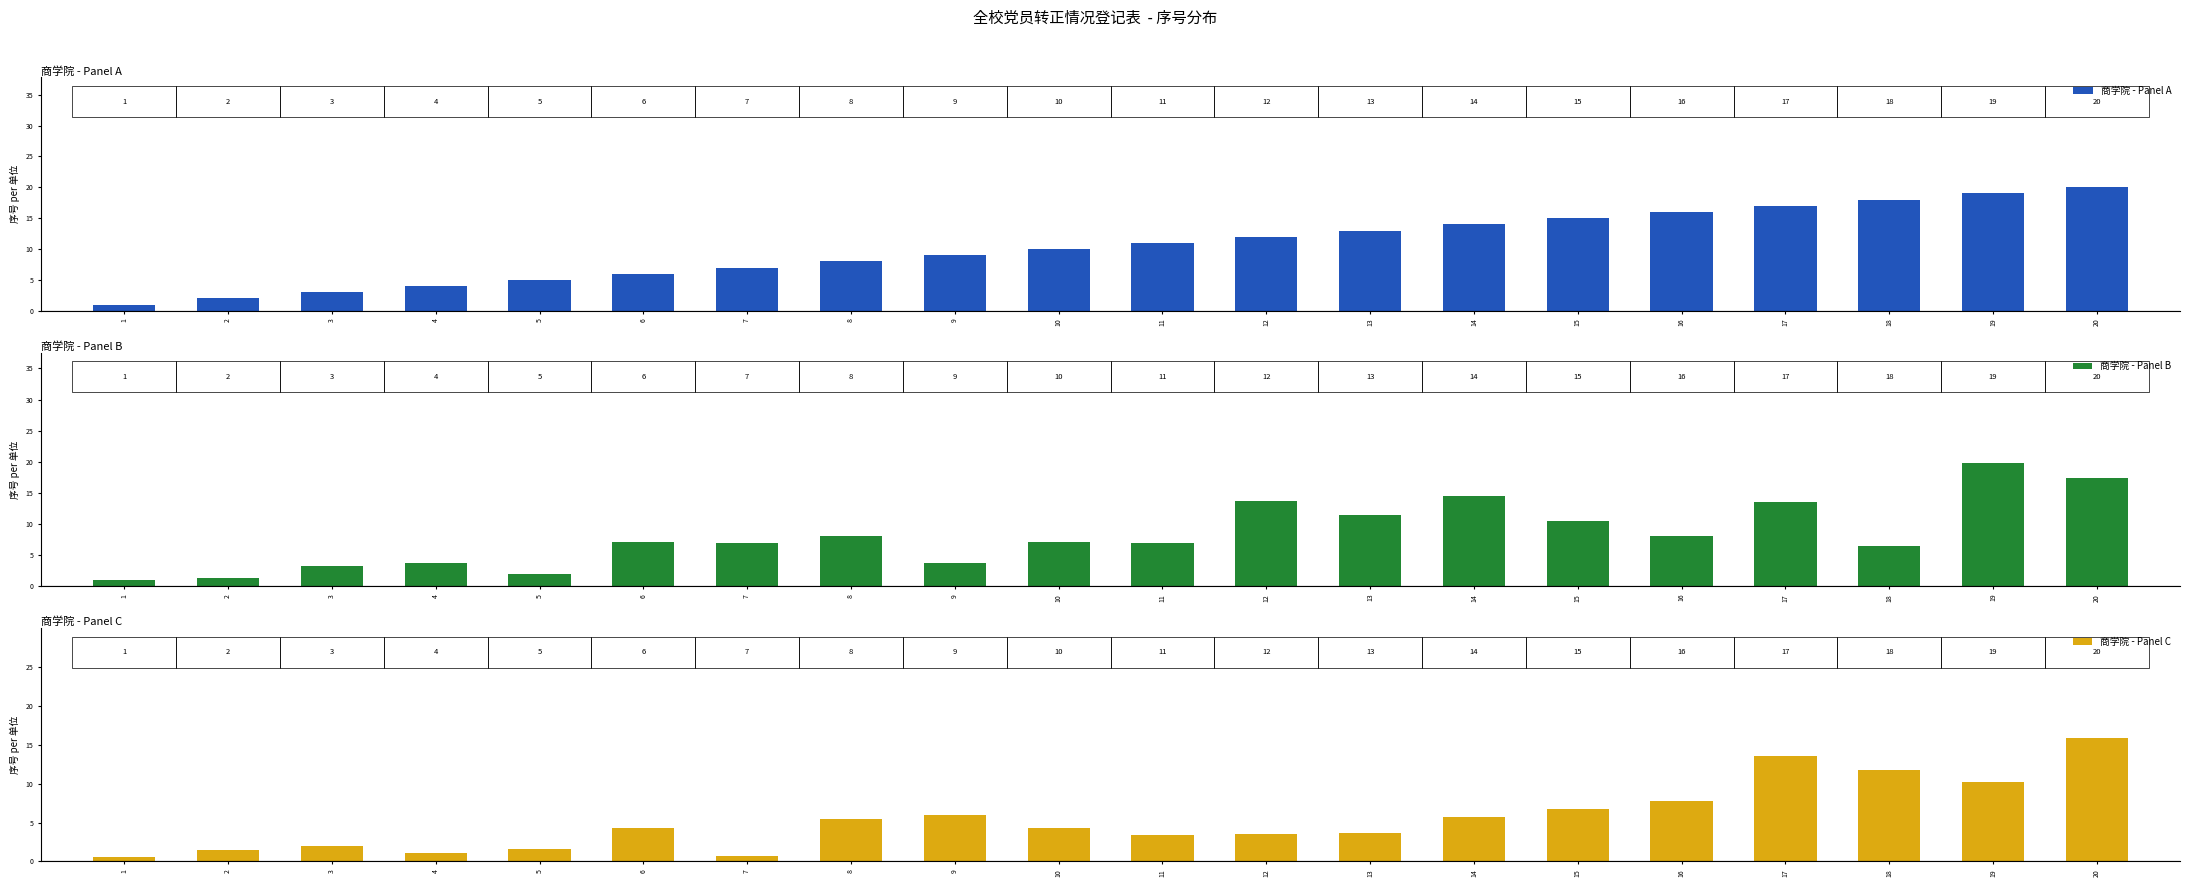

List the labels in order of 商学院 - Panel C value, smallest first.

1, 7, 4, 2, 5, 3, 11, 12, 13, 6, 10, 8, 14, 9, 15, 16, 19, 18, 17, 20